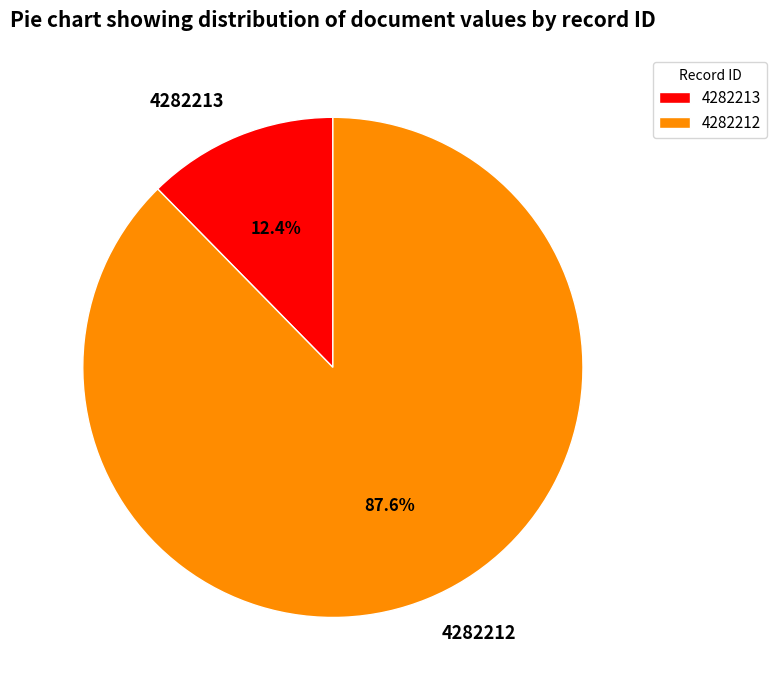

Is there any slice that represents more than half of the pie?

Yes